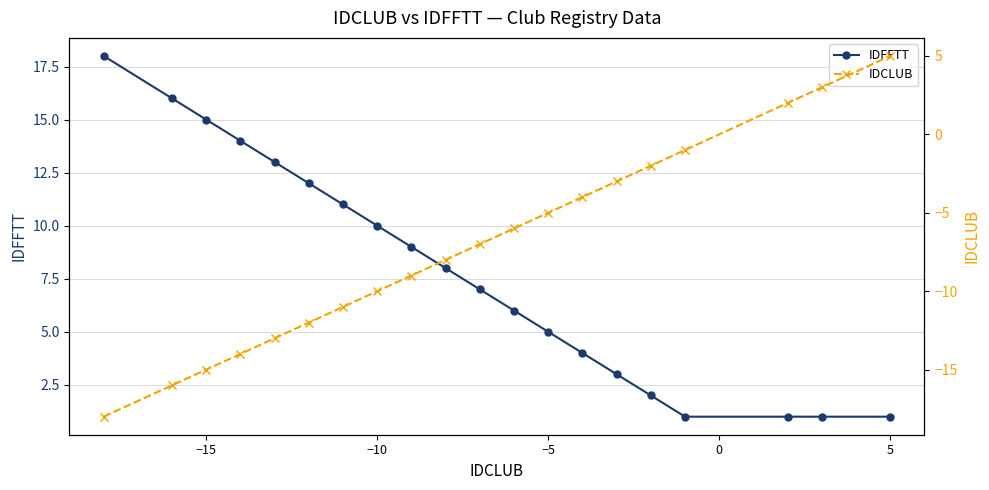

What is the highest value of the IDFFTT series?

18